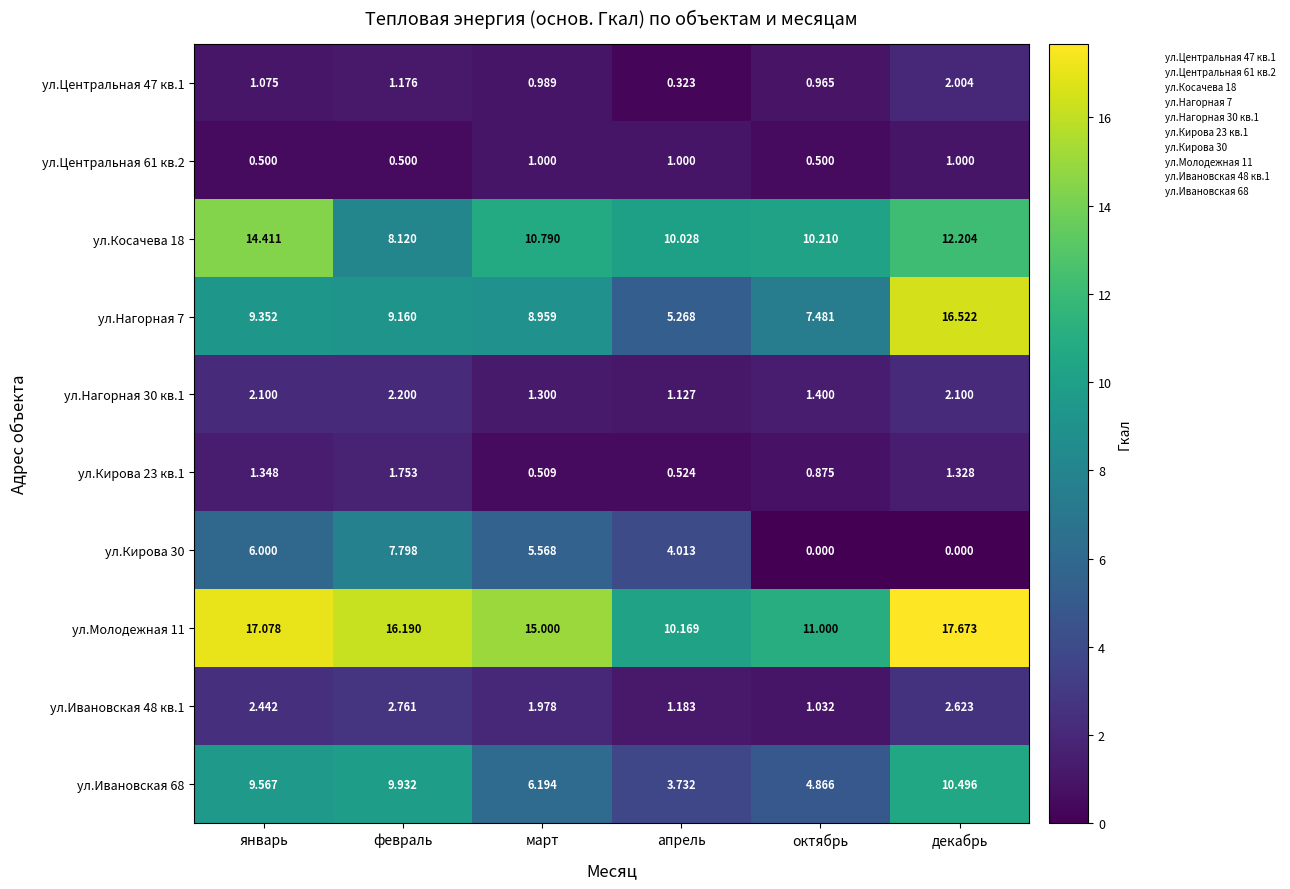

What is the greatest value displayed?

17.7